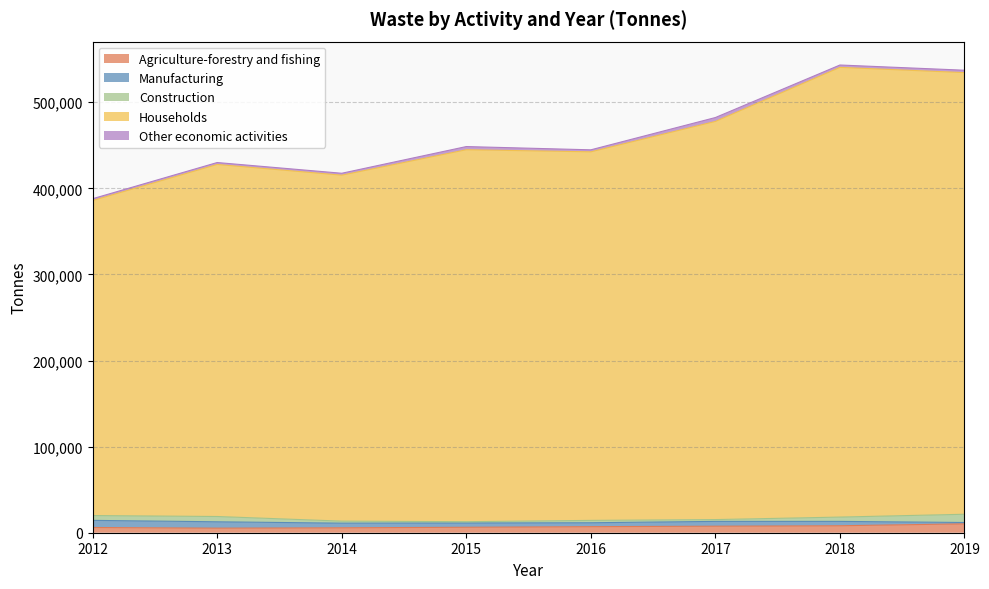

What is the difference between the maximum and minimum values in the Agriculture-forestry and fishing series?

5003